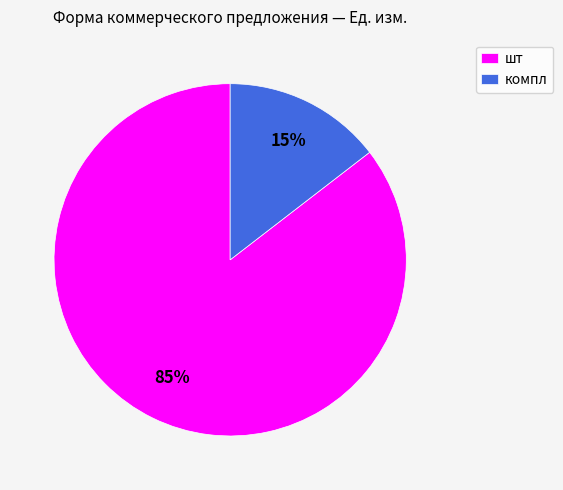

Between шт and компл, which is larger?

шт